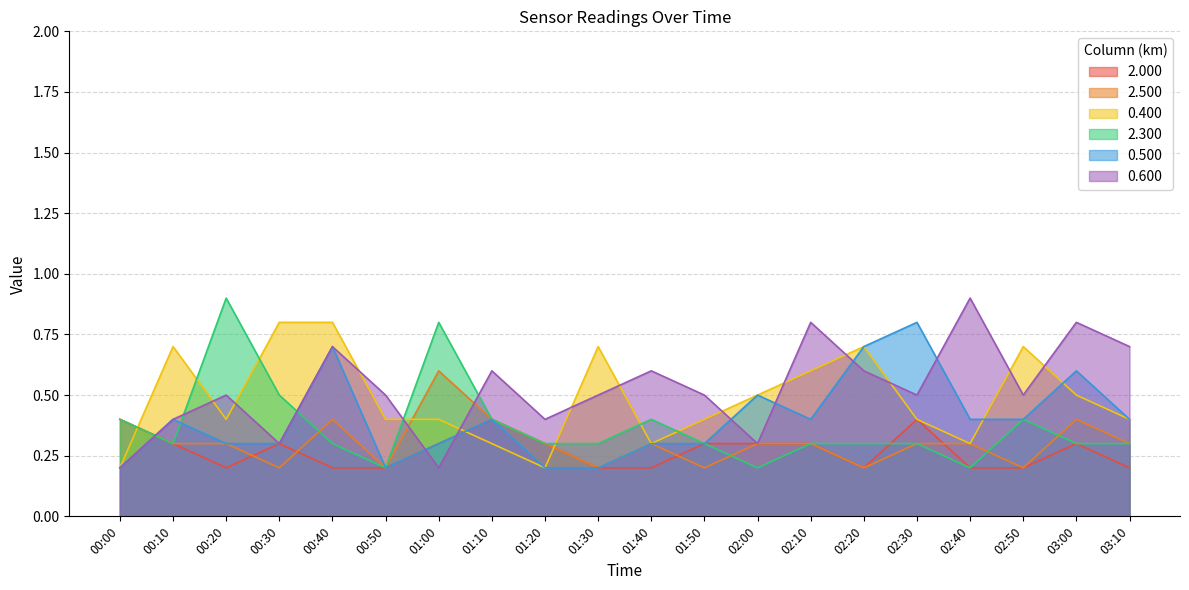

List the series in order of their peak value, highest first.

2.300, 0.600, 0.400, 0.500, 2.500, 2.000